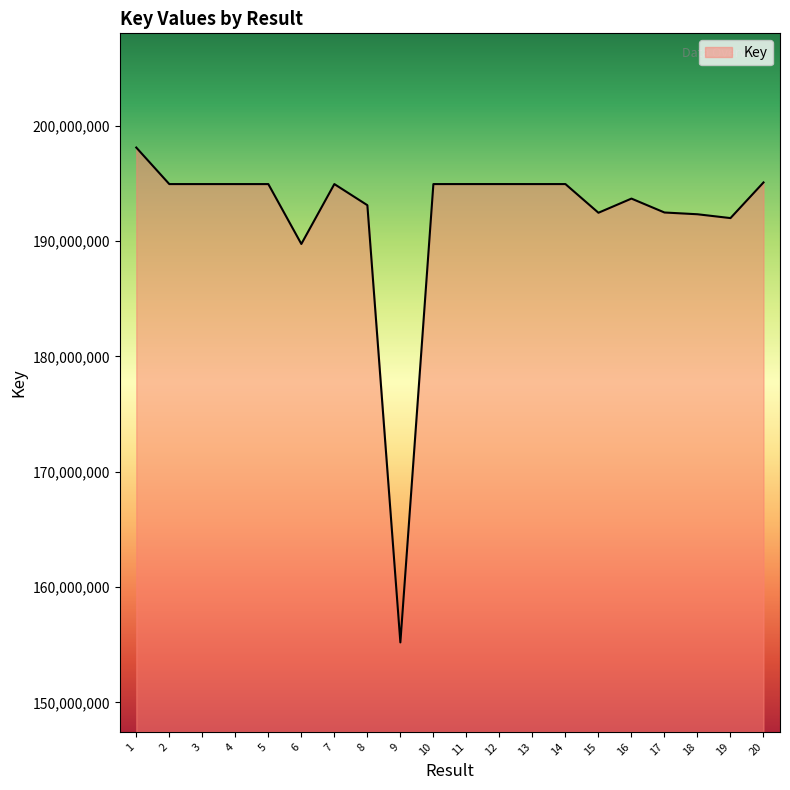

Read the value at 2.

194952819